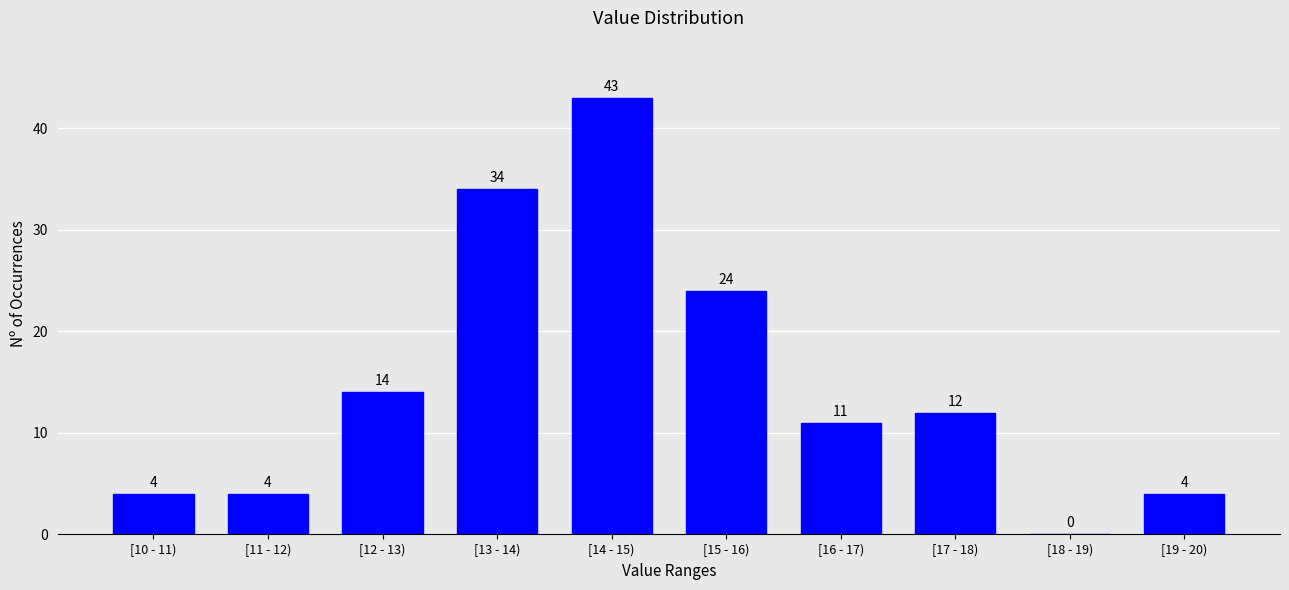

Reading right to left, what are all the values shown in this chart?

[19 - 20)=4	[18 - 19)=0	[17 - 18)=12	[16 - 17)=11	[15 - 16)=24	[14 - 15)=43	[13 - 14)=34	[12 - 13)=14	[11 - 12)=4	[10 - 11)=4